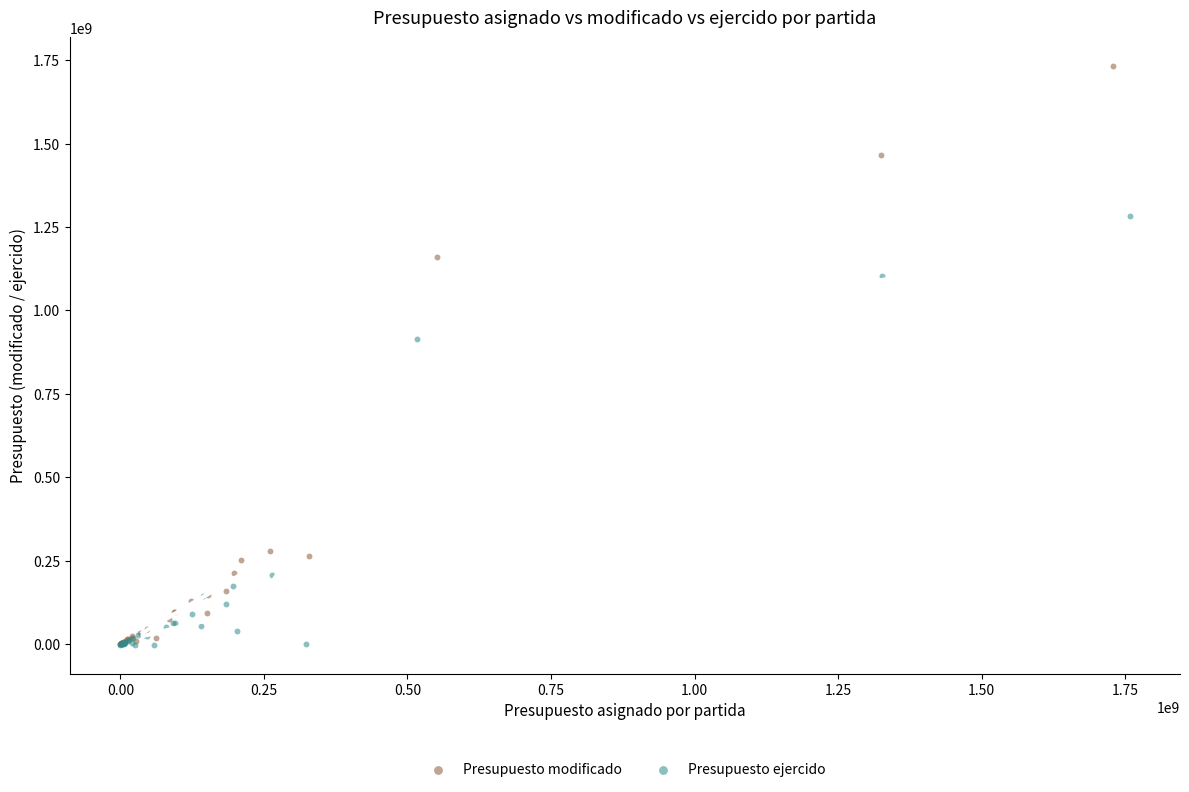

Which series reaches the maximum Y coordinate?

Presupuesto modificado